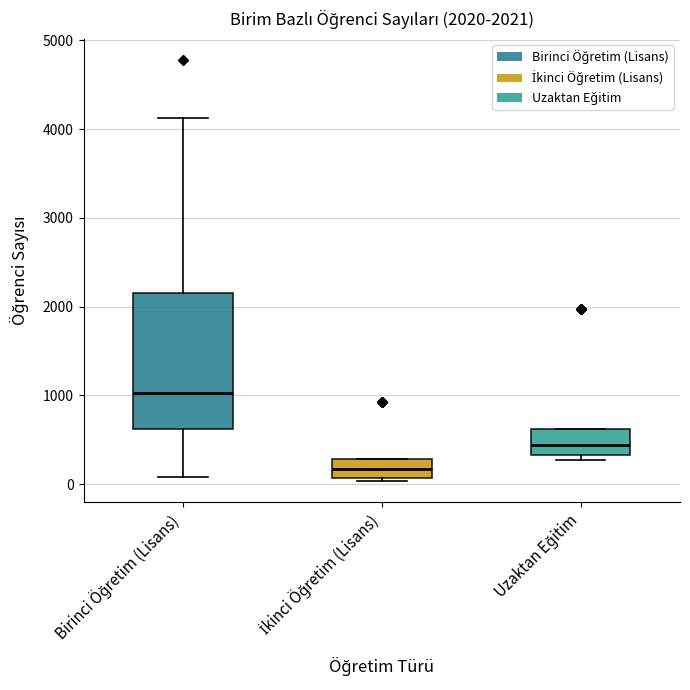

Which box has the lowest median line?

İkinci Öğretim (Lisans)